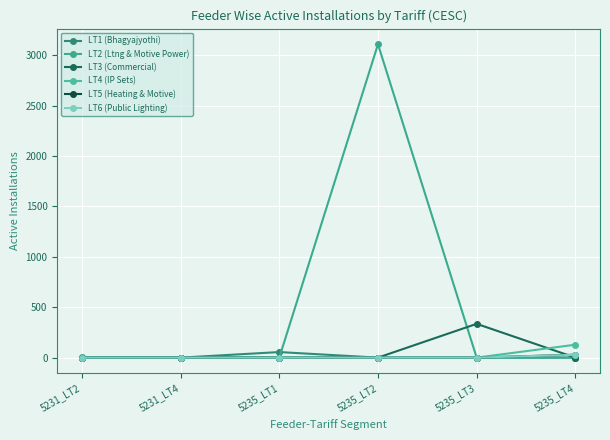

What is the spread (max minus min) of values at 5235_LT3?

335